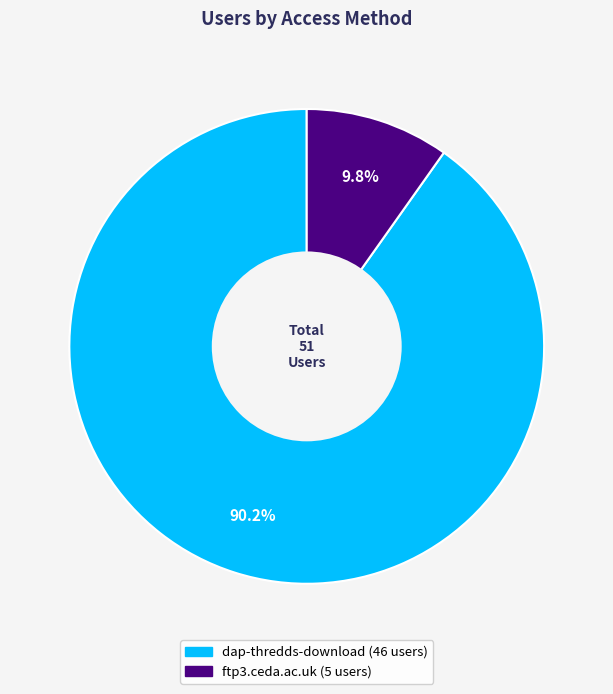

Which category has the smallest portion of the pie?

ftp3.ceda.ac.uk